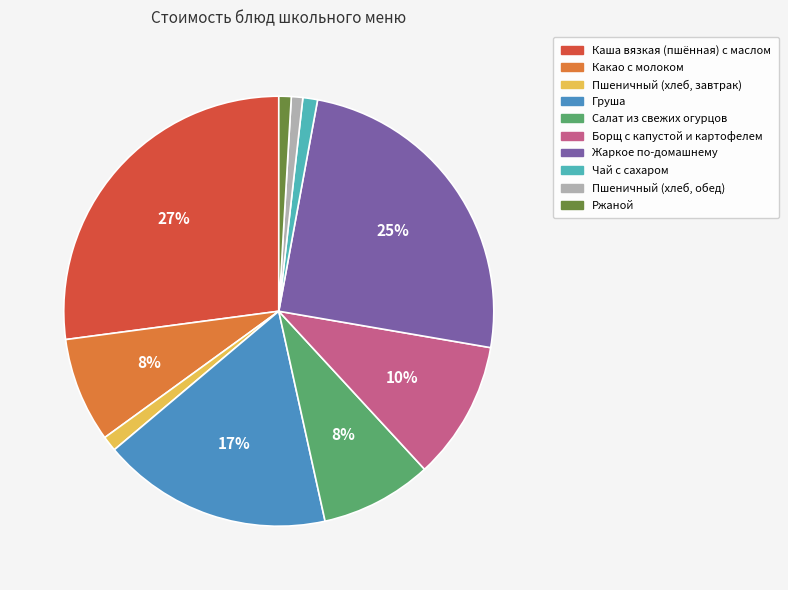

Between Салат из свежих огурцов and Жаркое по-домашнему, which is larger?

Жаркое по-домашнему